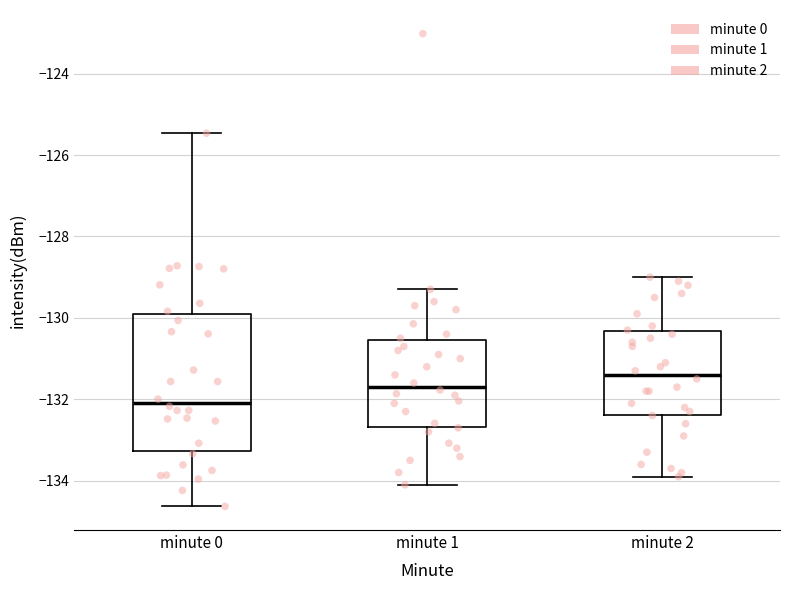

Which box has the lowest median line?

minute 0